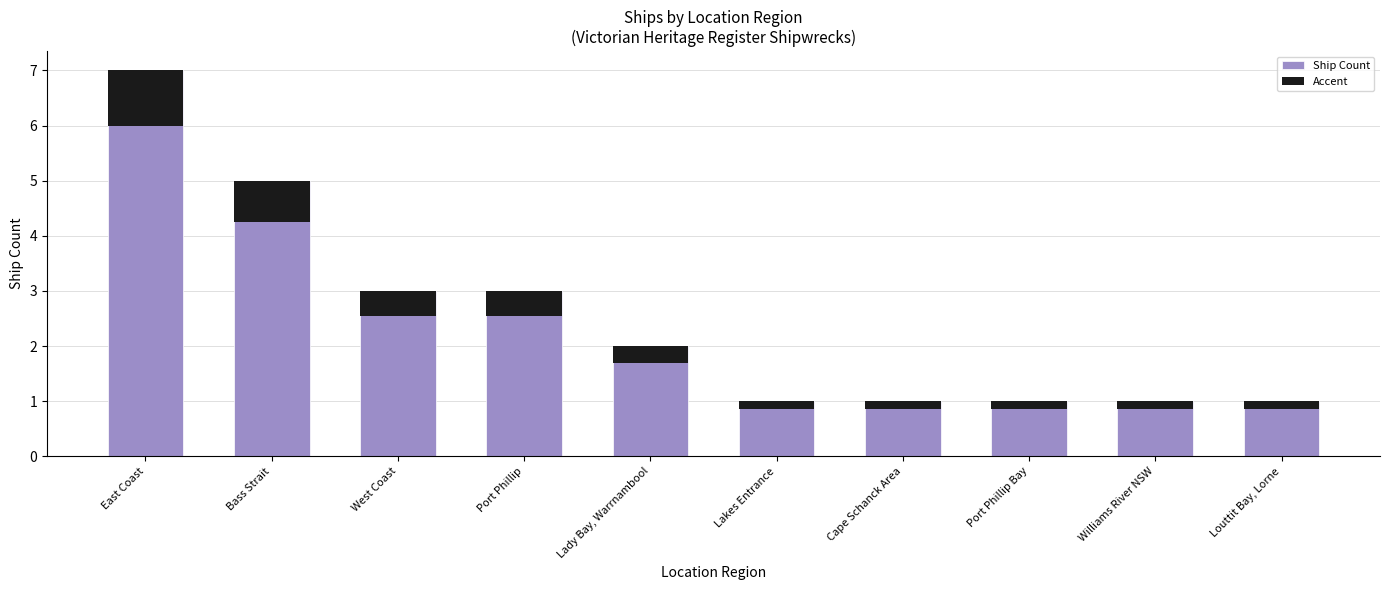

What is the difference between the Accent values at Cape Schanck Area and Lady Bay, Warrnambool?

0.1